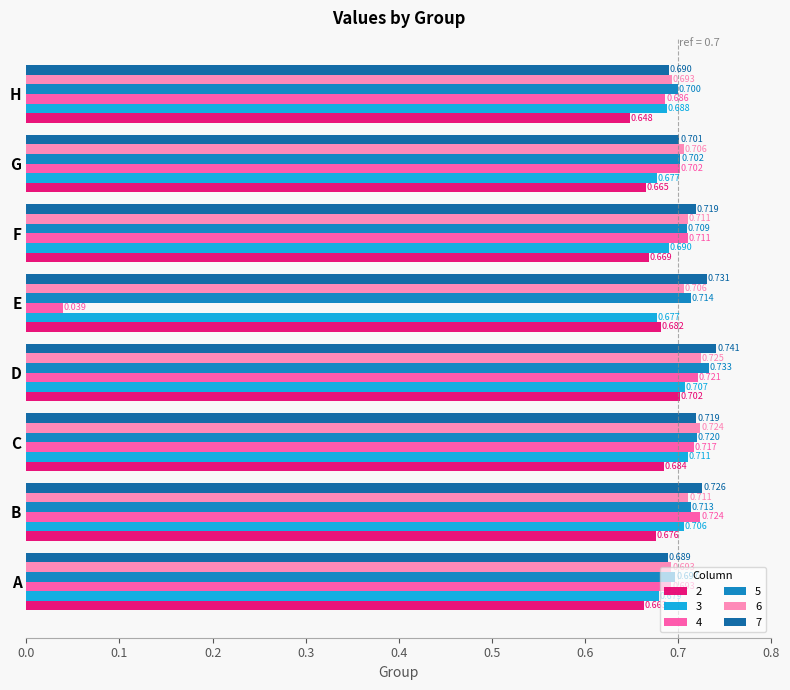

At which label is 5 closest to 0?

A